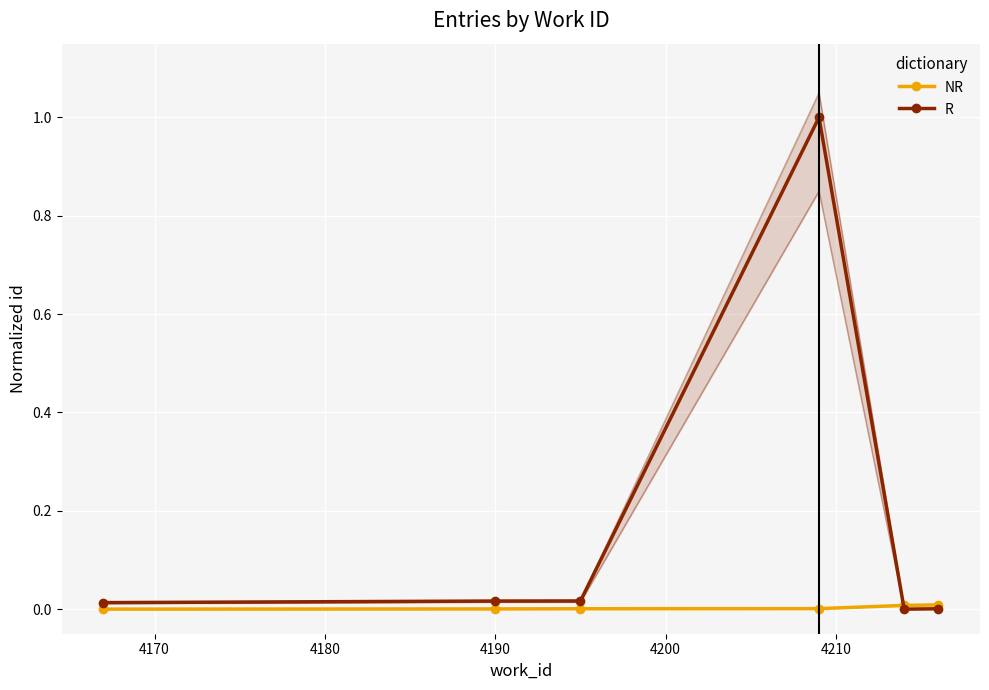

Which series has the largest total across all categories?

R